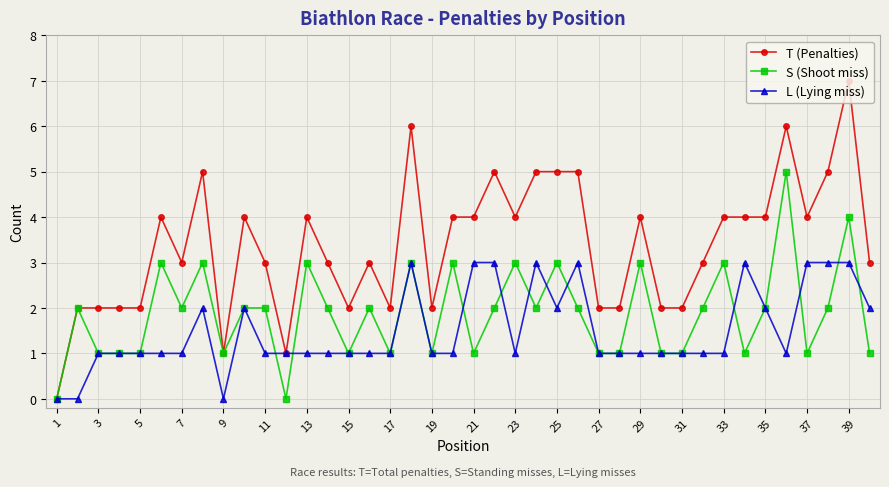

Which series has the widest spread of values?

T (Penalties)